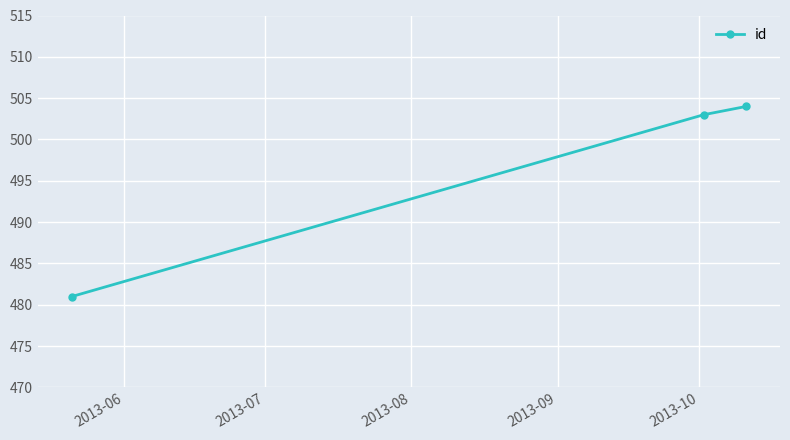

What is the minimum value shown in the chart?

481